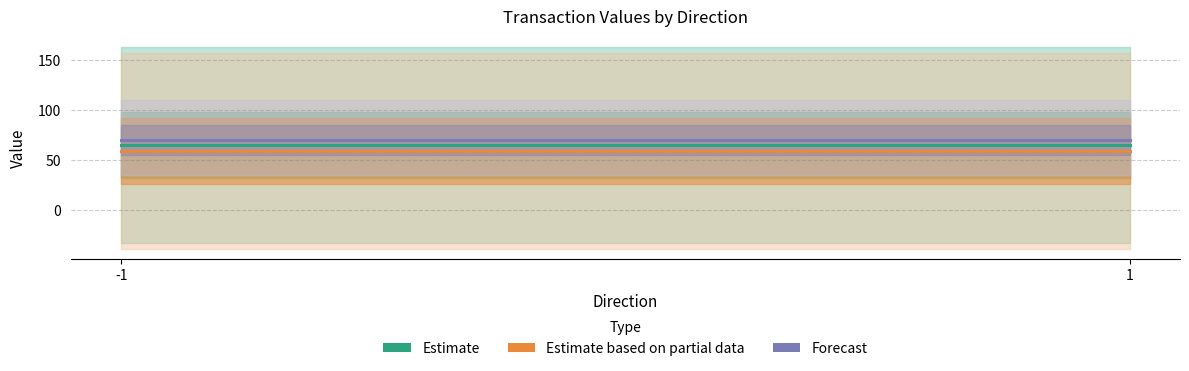

Is the value of Forecast at -1 greater than the value of Estimate based on partial data at 1?

Yes